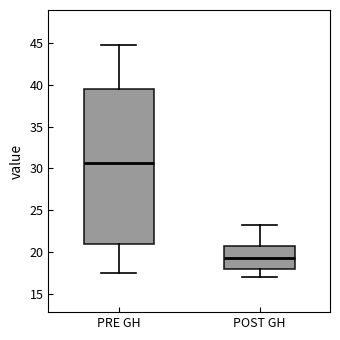

Which box is the tallest, from its lower edge to its upper edge?

PRE GH